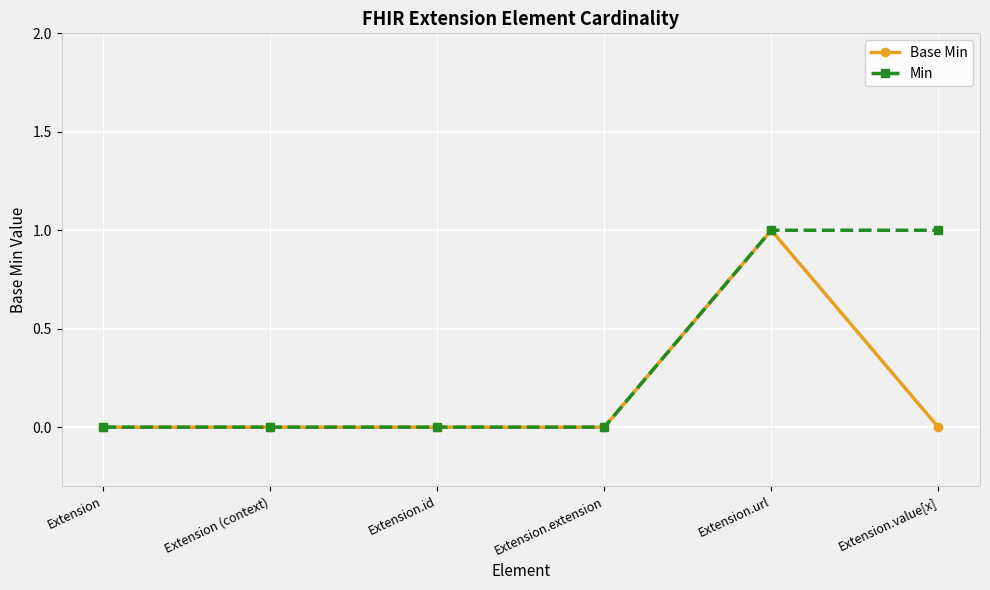

Rank the series at Extension.value[x] from lowest to highest value.

Base Min, Min